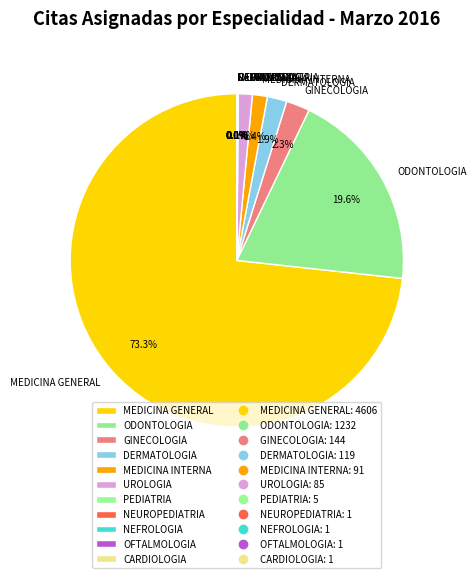

Combined, what portion of the pie is MEDICINA GENERAL and MEDICINA INTERNA?

74.7%